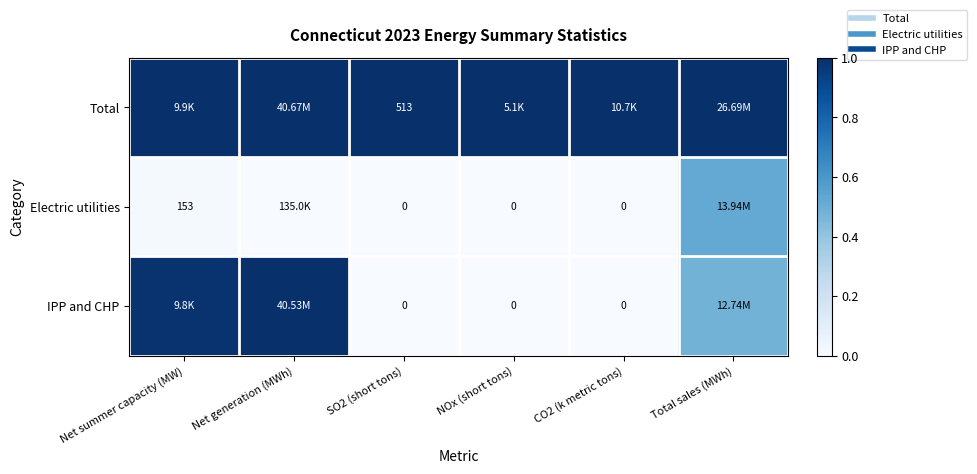

Which series changed the most between Net summer capacity (MW) and NOx (short tons)?

IPP and CHP